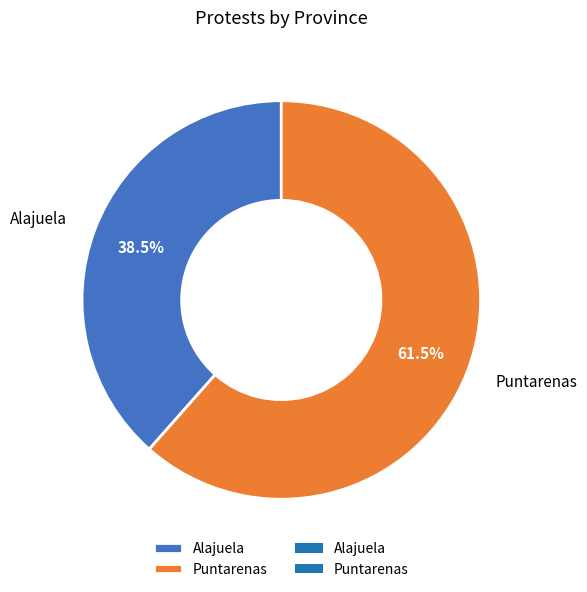

Count the number of slices in the pie.

2